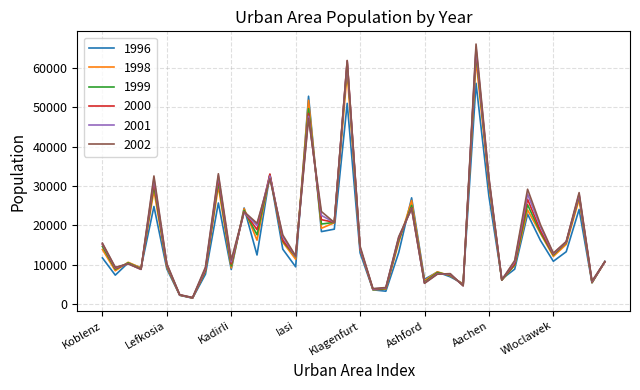

Where is 2001 nearest to the value 33403?

Lublin